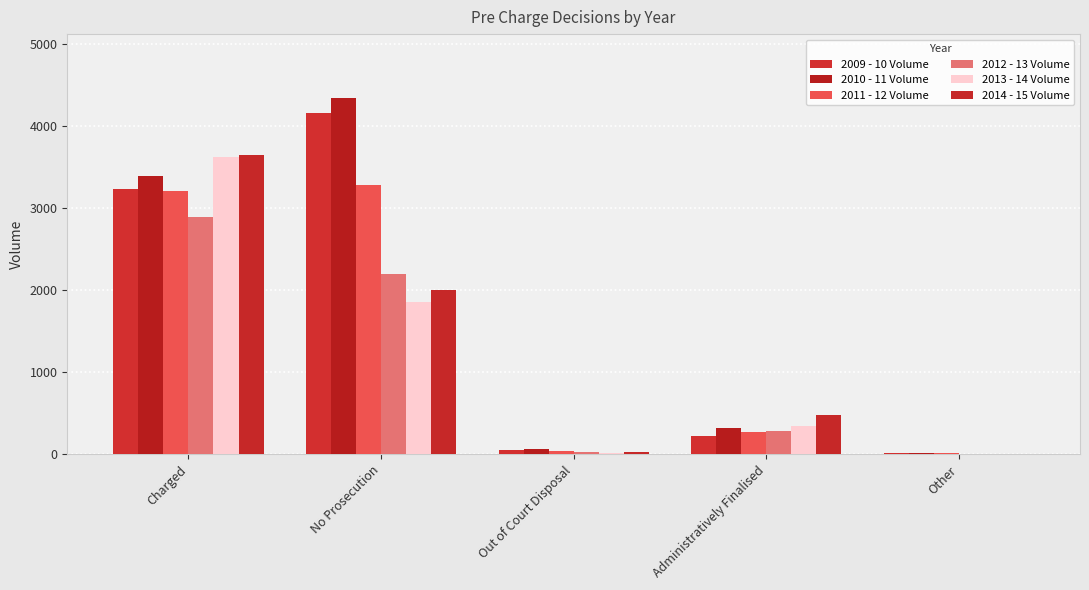

What is the difference between the maximum and minimum values in the 2010 - 11 Volume series?

4321